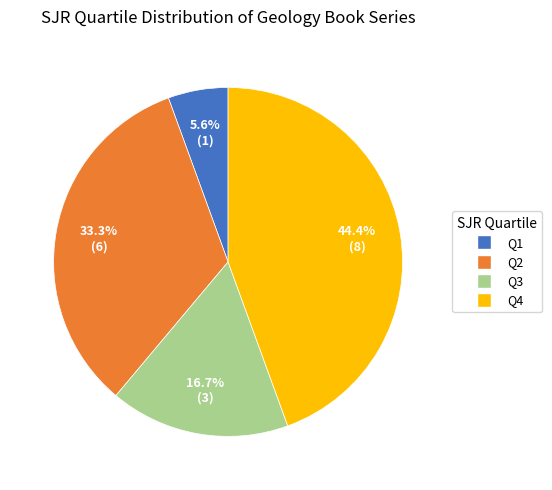

How many slices are in this pie chart?

4